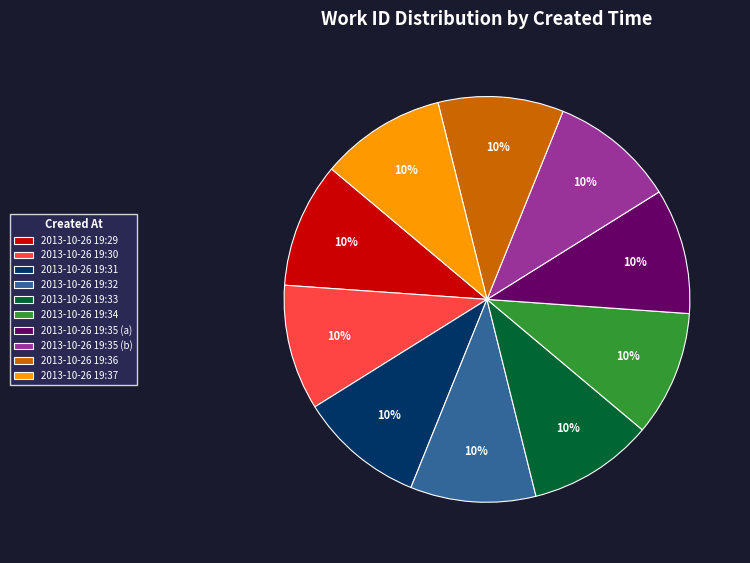

What is the ratio of the value at 2013-10-26 19:31 to the value at 2013-10-26 19:32?

1.0